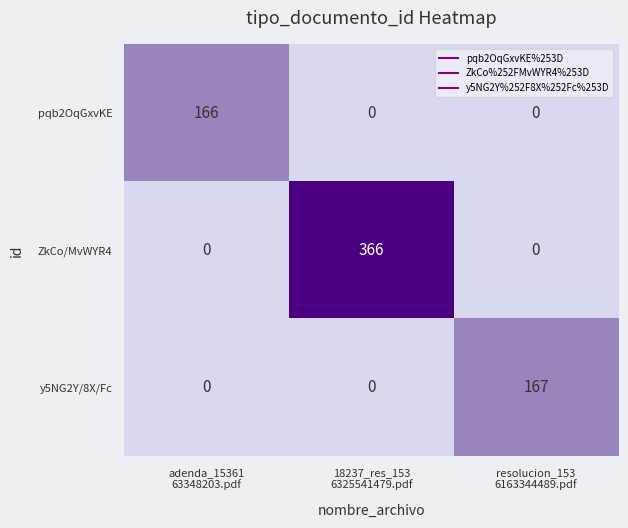

What is the difference between the highest and lowest values at resolucion_153
6163344489.pdf?

167